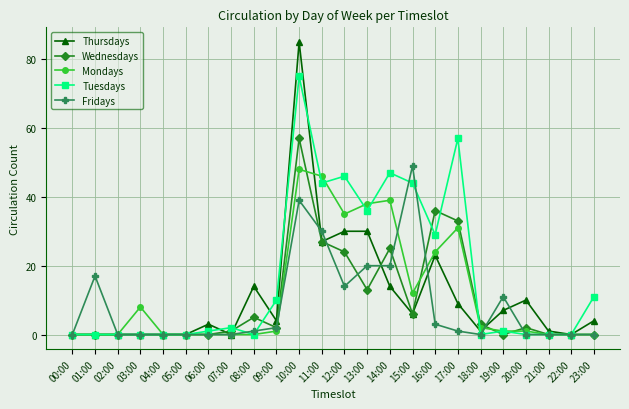

Count the number of categories in the chart.

24